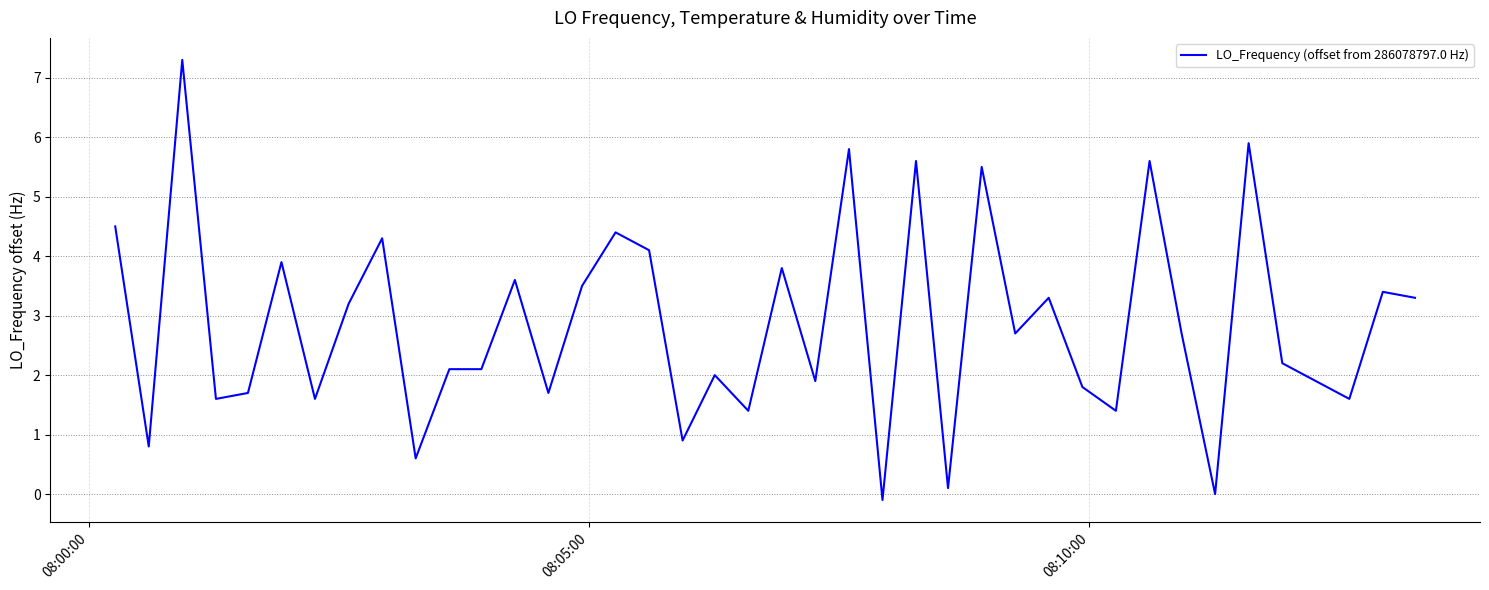

What is the difference between the maximum and minimum values?

7.4